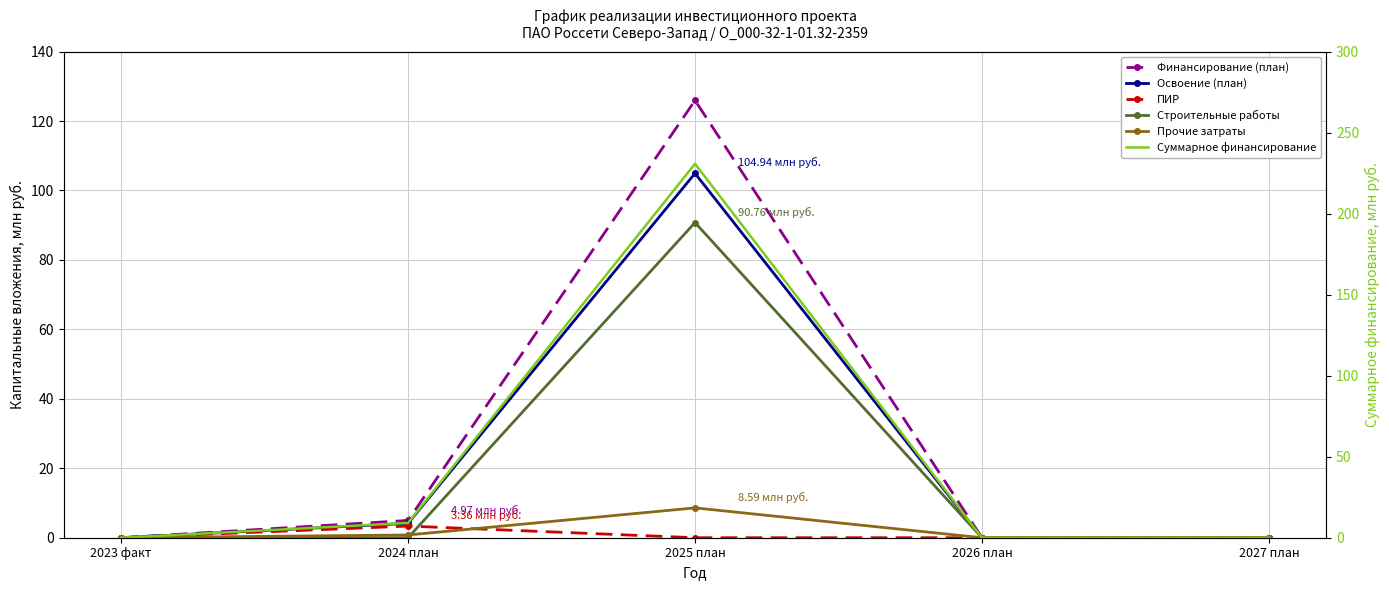

Reading left to right, extract all data points from this chart.

Финансирование (план): 2023 факт=0.0	2024 план=5.0	2025 план=125.9	2026 план=0.0	2027 план=0.0
Освоение (план): 2023 факт=0.0	2024 план=4.1	2025 план=104.9	2026 план=0.0	2027 план=0.0
ПИР: 2023 факт=0.0	2024 план=3.4	2025 план=0.0	2026 план=0.0	2027 план=0.0
Строительные работы: 2023 факт=0.0	2024 план=0.0	2025 план=90.8	2026 план=0.0	2027 план=0.0
Прочие затраты: 2023 факт=0.0	2024 план=0.8	2025 план=8.6	2026 план=0.0	2027 план=0.0
Суммарное финансирование: 2023 факт=0.0	2024 план=9.1	2025 план=230.9	2026 план=0.0	2027 план=0.0